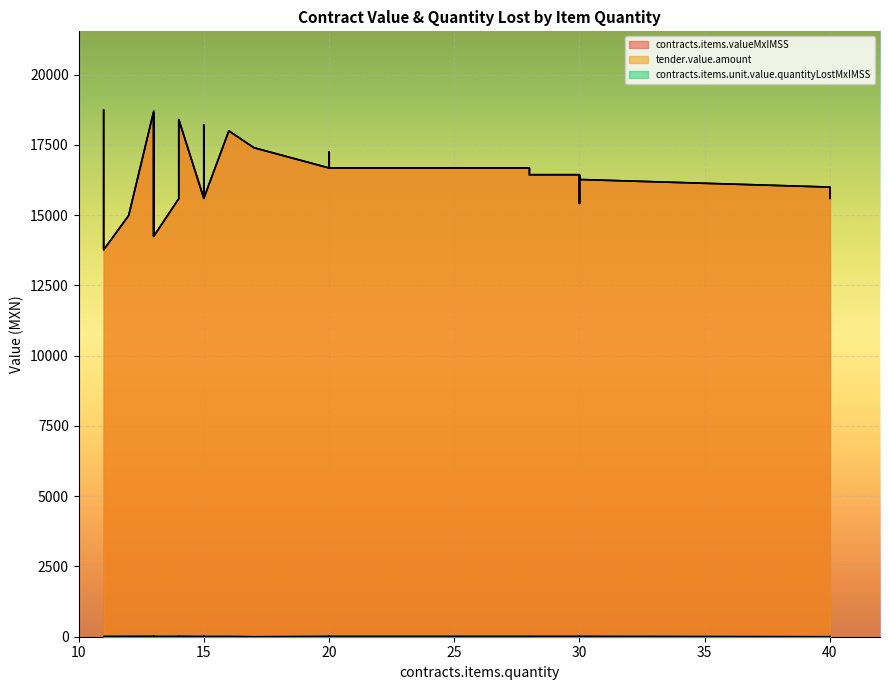

How many values in the contracts.items.valueMxIMSS series exceed 16440?

17